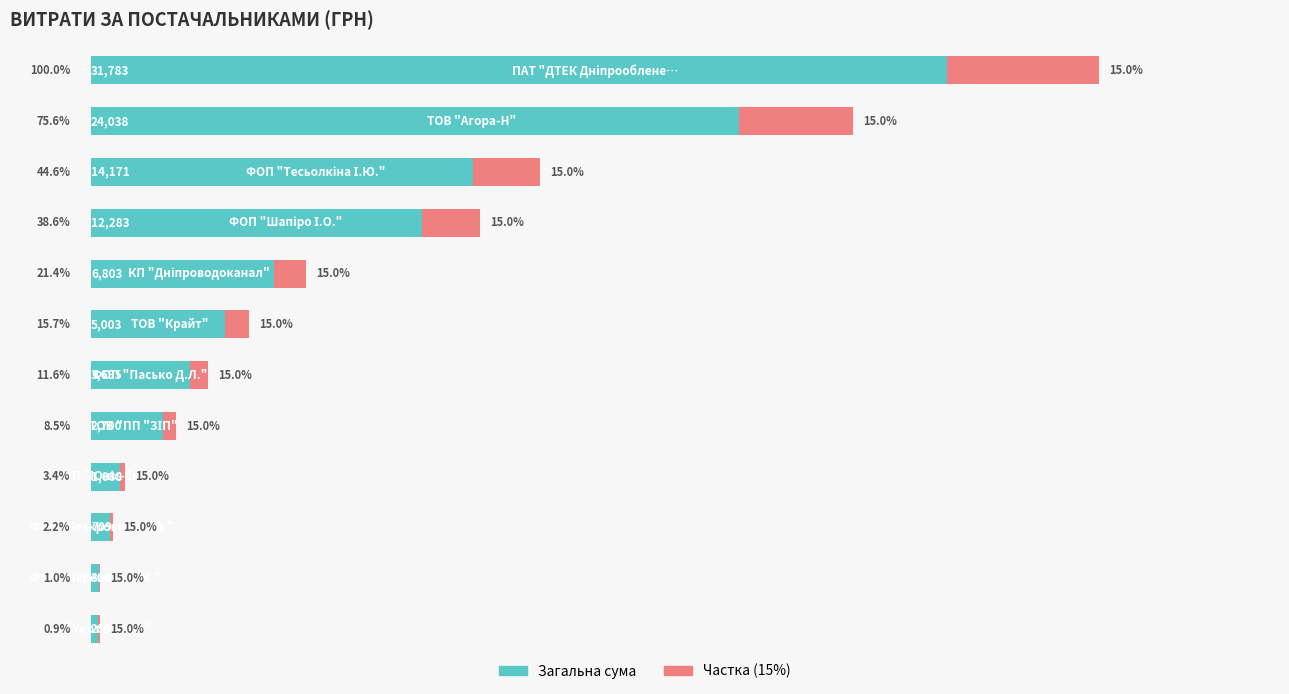

How many distinct data groups are displayed?

2